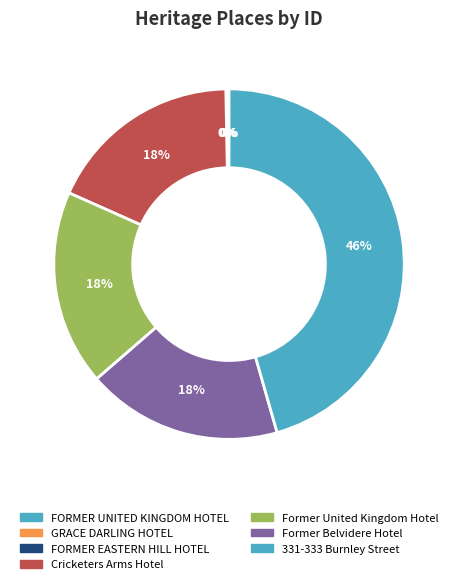

What is the ratio of the value at 331-333 Burnley Street to the value at Former Belvidere Hotel?

2.5